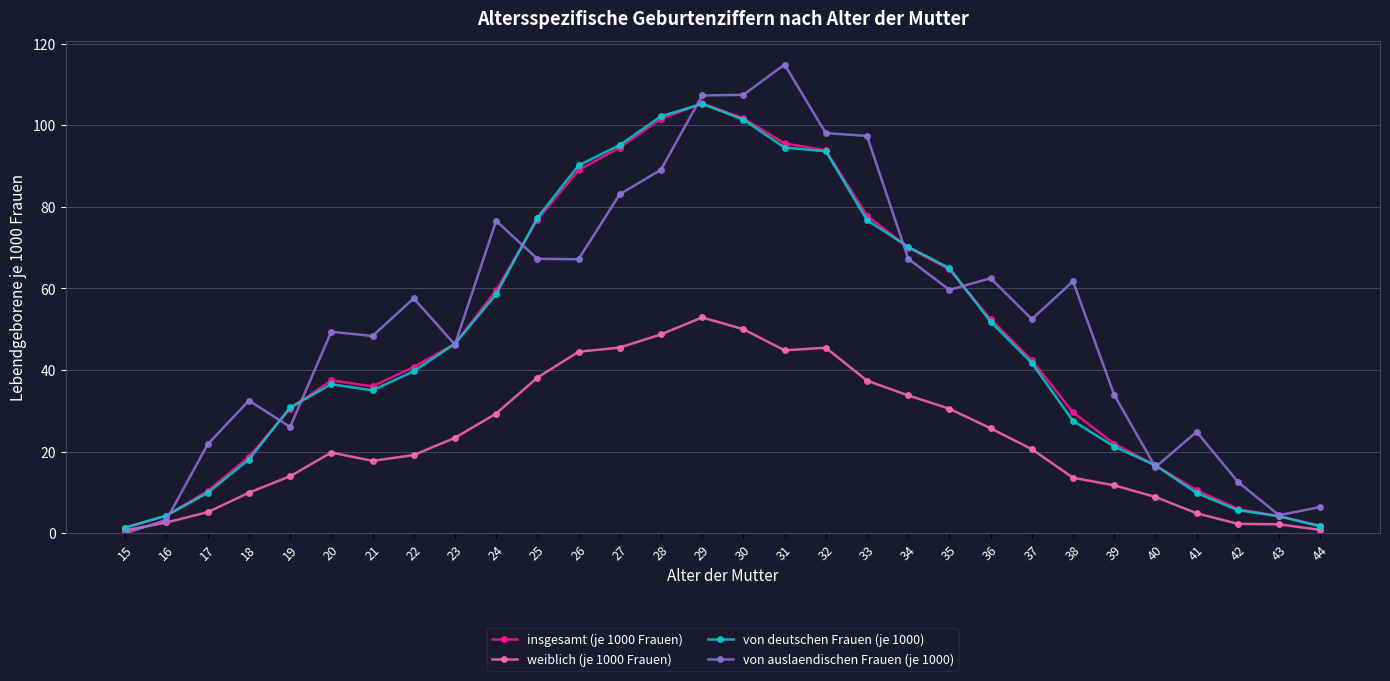

At which category does von auslaendischen Frauen (je 1000) reach its first local peak?

18